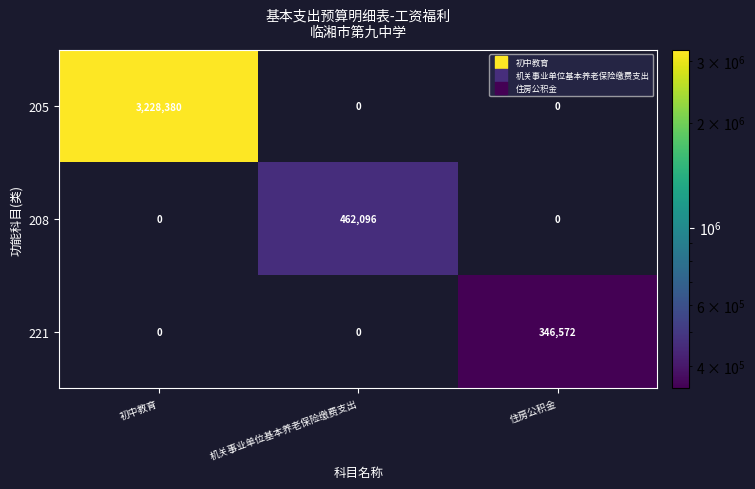

The value of 221 at 住房公积金 is 524690.8. True or false?

False